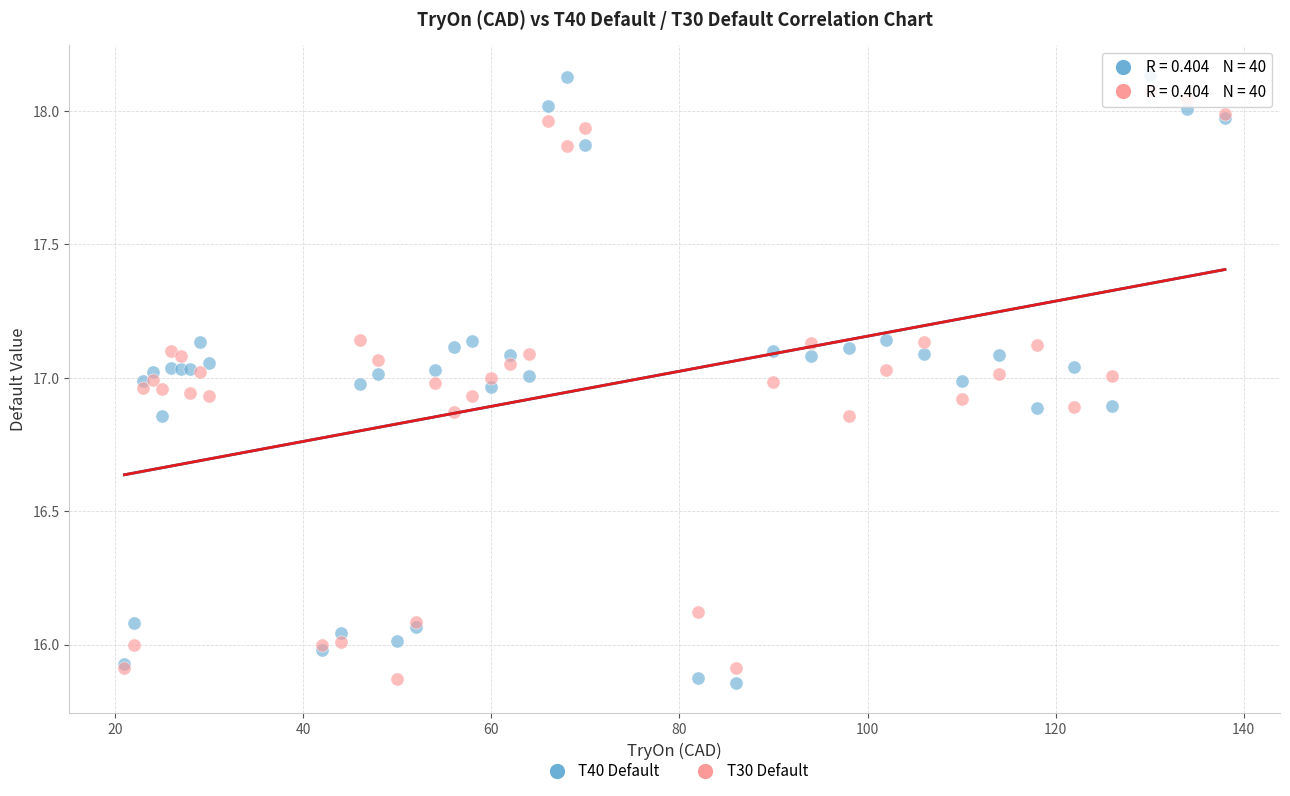

What are all the series names shown in the legend?

T40 Default, T30 Default